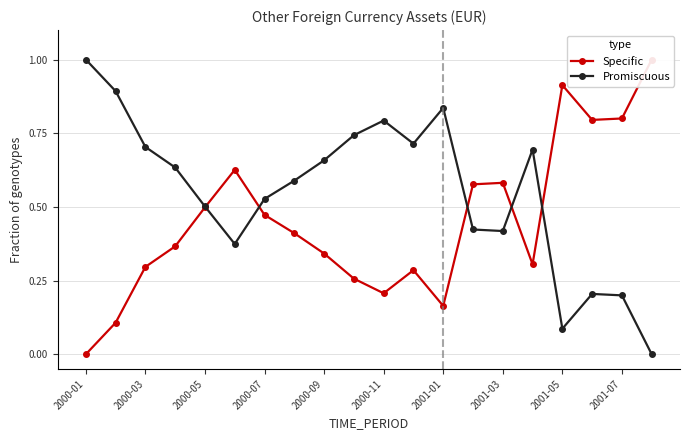

Which series ends up on top after the final intersection of Promiscuous and Specific?

Specific